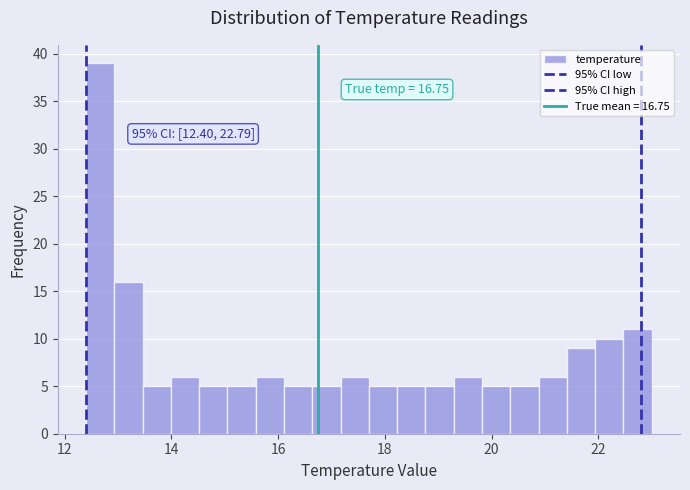

Around what value on the x-axis is the tallest bar? Give the approximate position of its centre, as read against the axis.

12.6